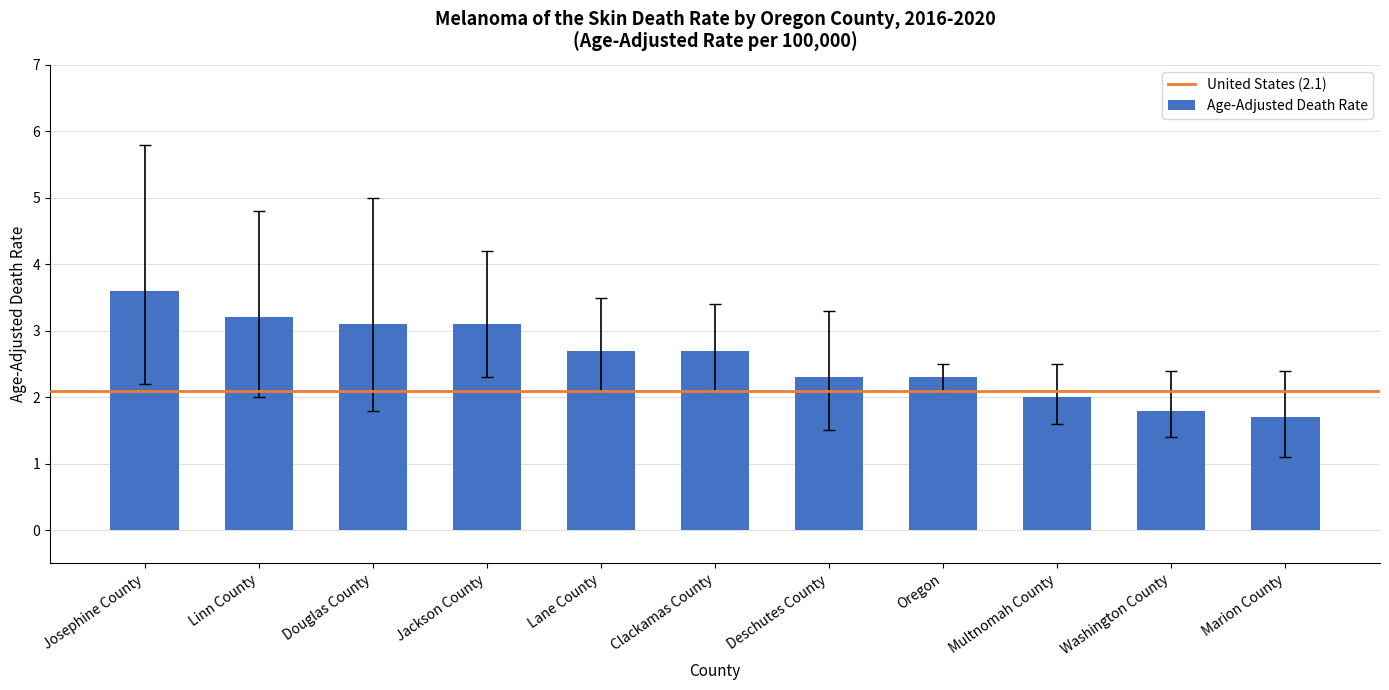

What position from the left is Jackson County?

4